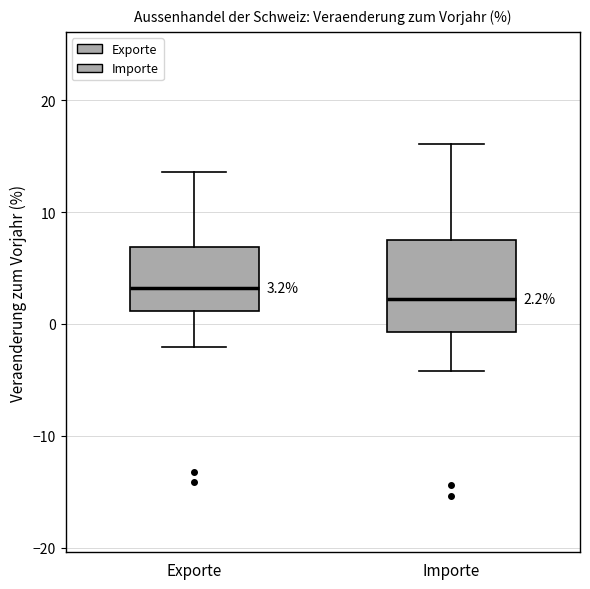

Which box is the tallest, from its lower edge to its upper edge?

Importe